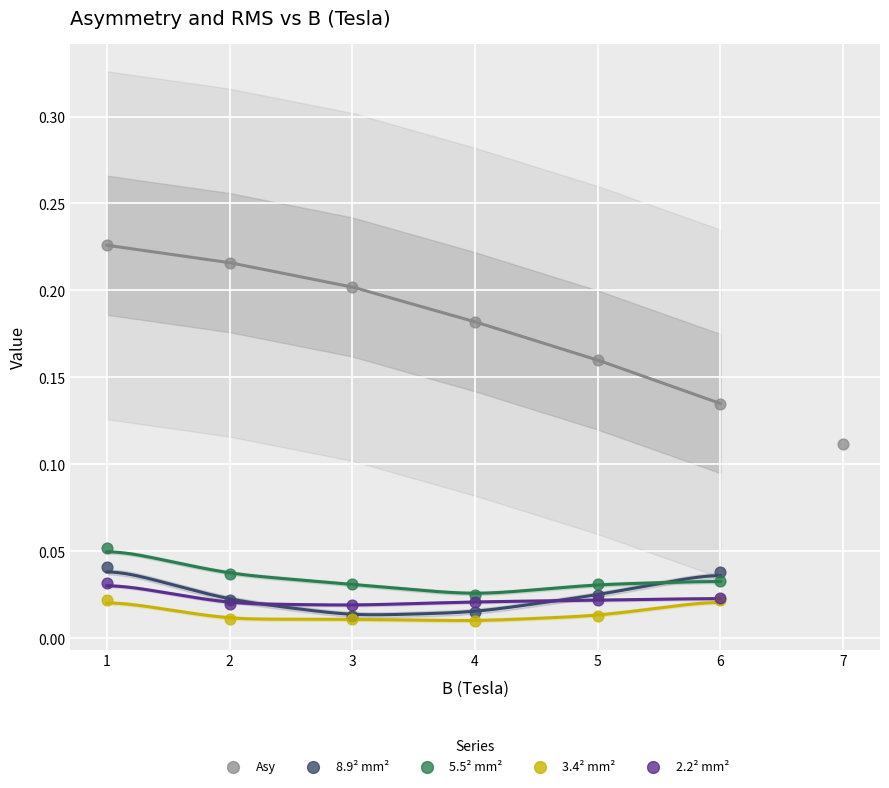

Which series reaches the maximum Y coordinate?

Asy